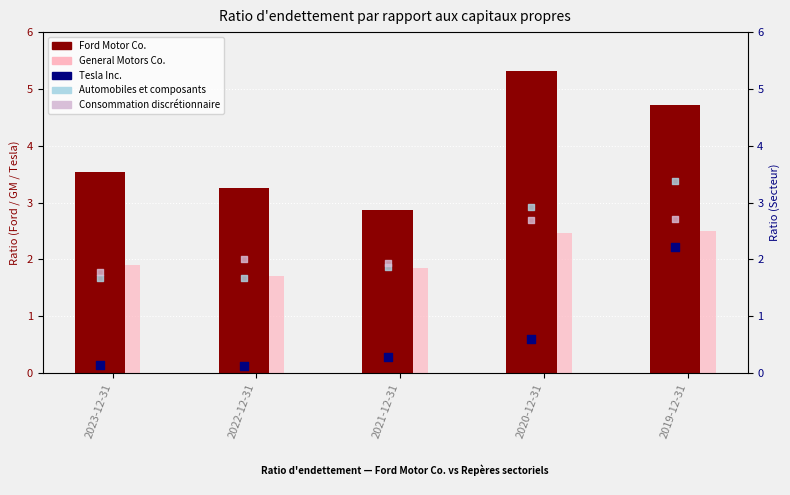

What are all the series names shown in the legend?

Ford Motor Co., General Motors Co., Tesla Inc., Automobiles et composants, Consommation discrétionnaire